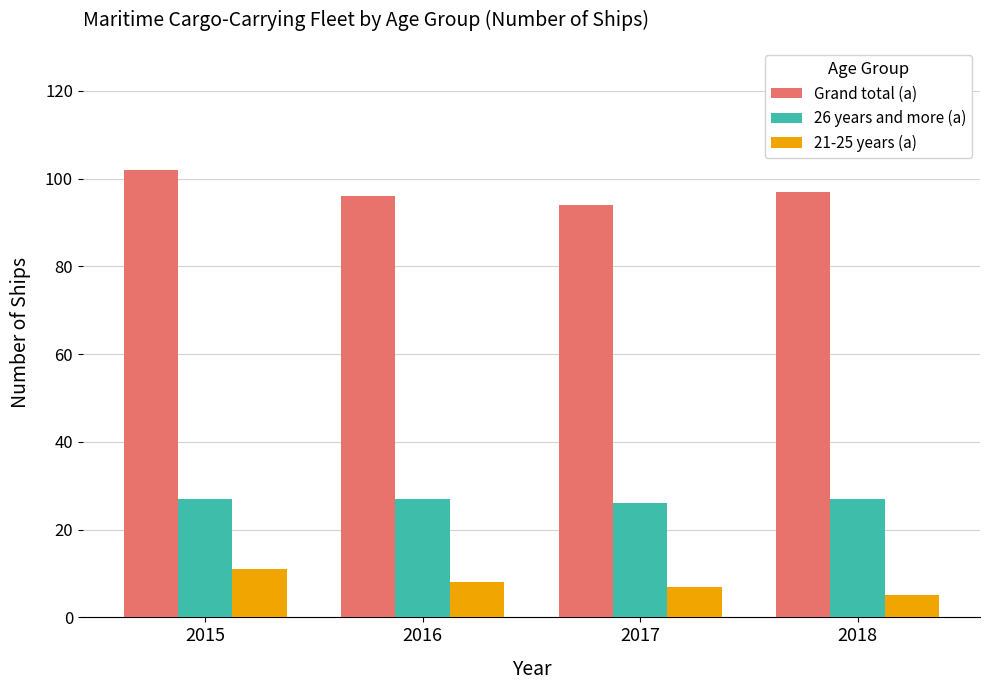

How many groups of bars are there?

4